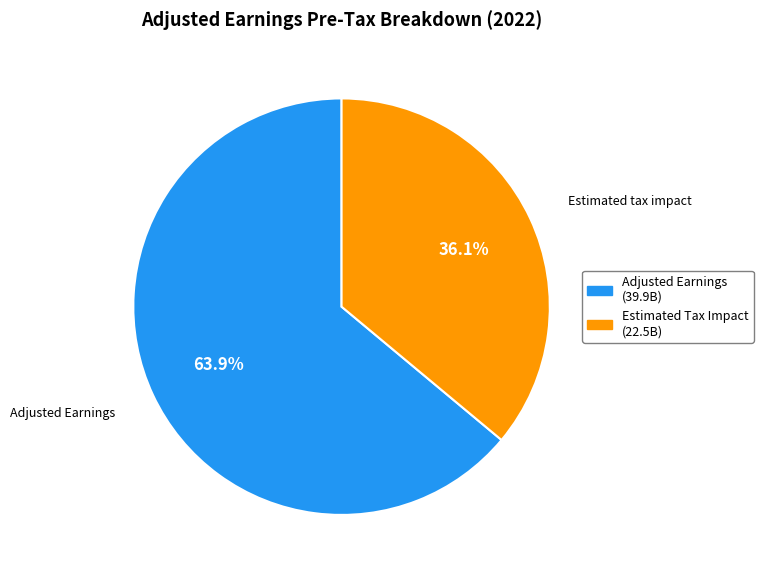

Which slice is the smallest?

Estimated Tax Impact (22.5B)